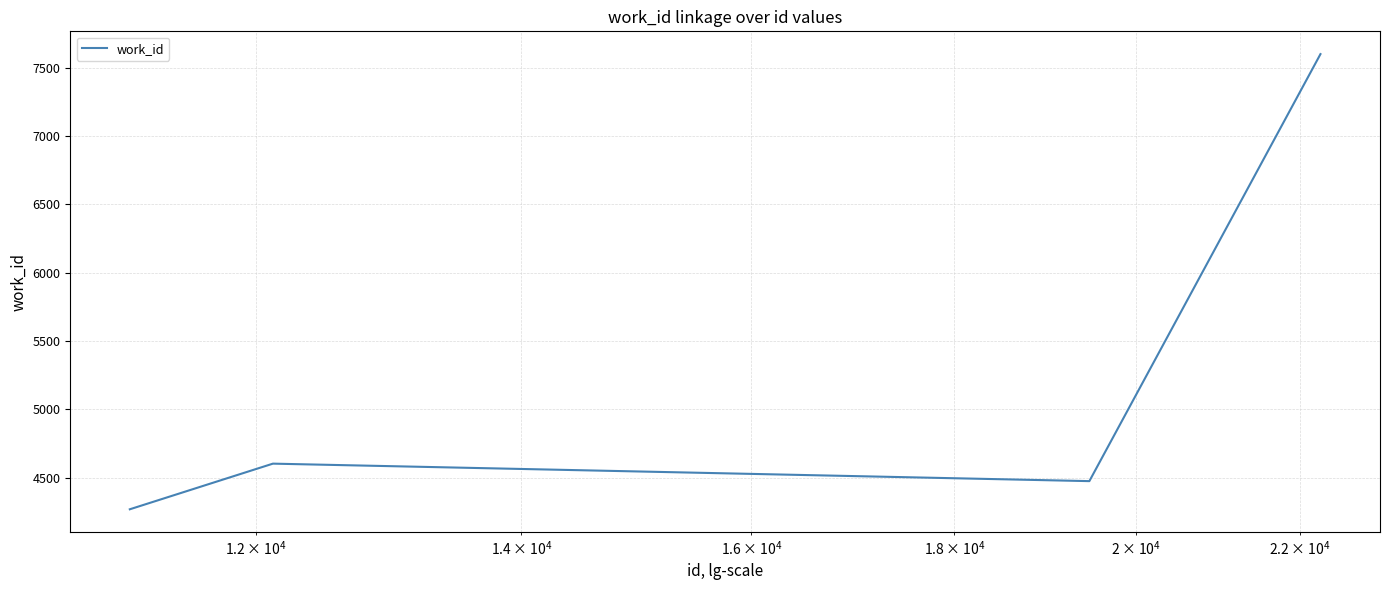

What is the minimum value shown in the chart?

4269